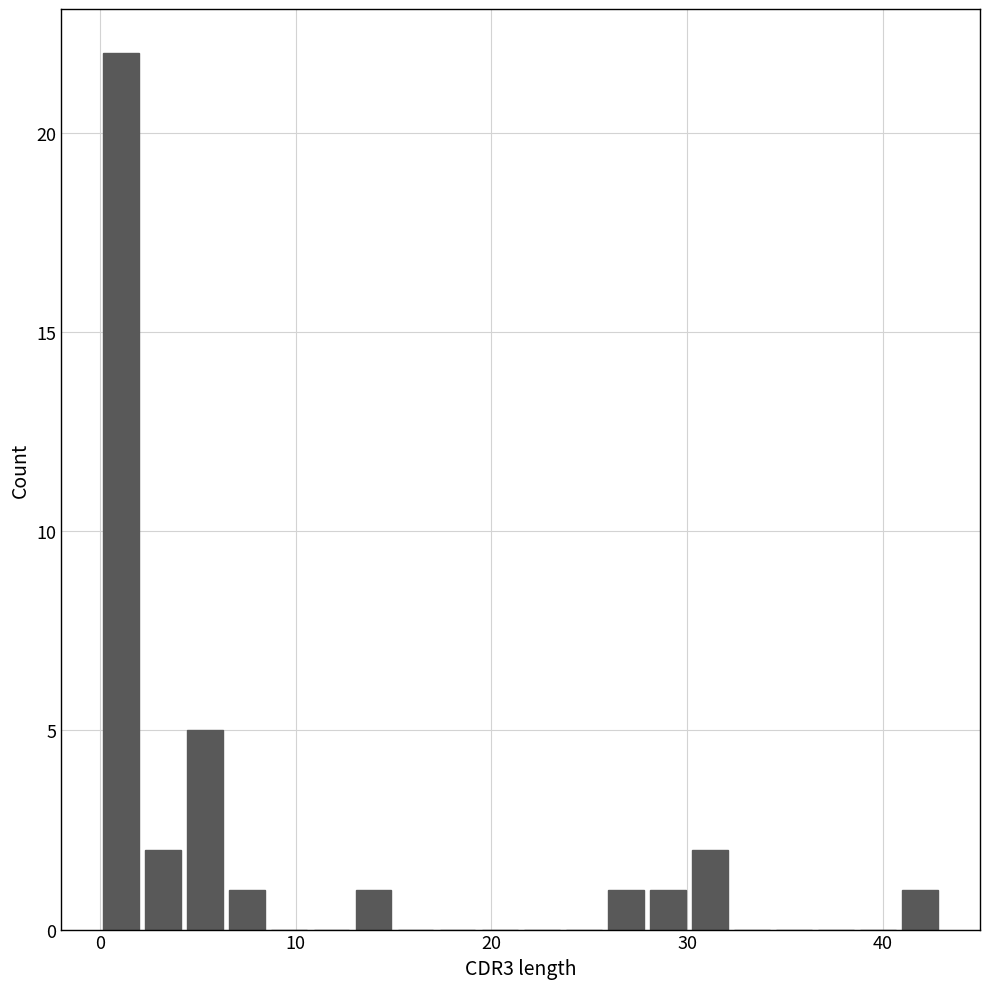

Read against the x-axis, roughly where is the centre of the tallest bar?

1